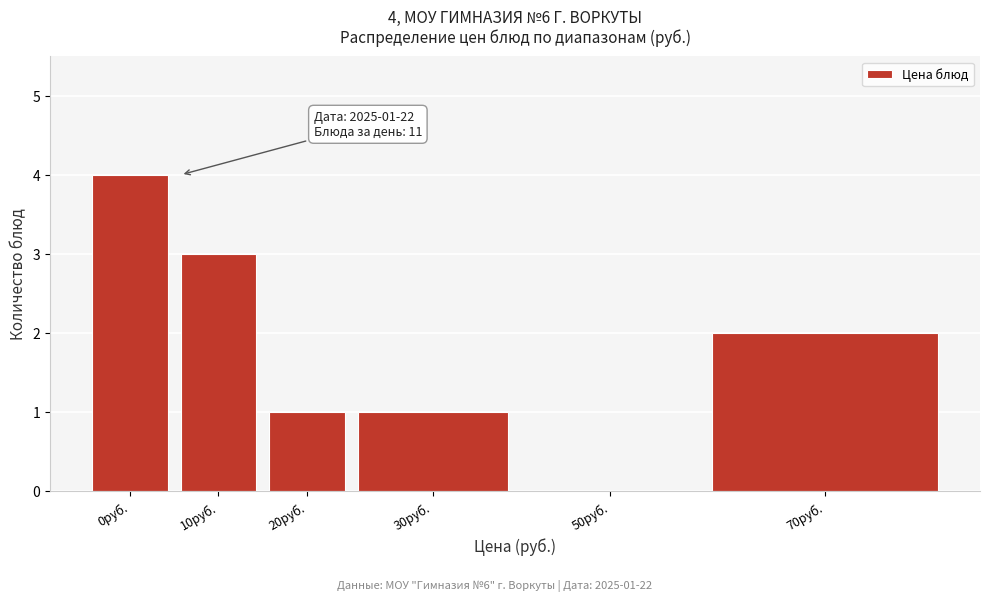

Reading left to right, transcribe all the data shown in this chart.

0руб.=4	10руб.=3	20руб.=1	30руб.=1	50руб.=0	70руб.=2